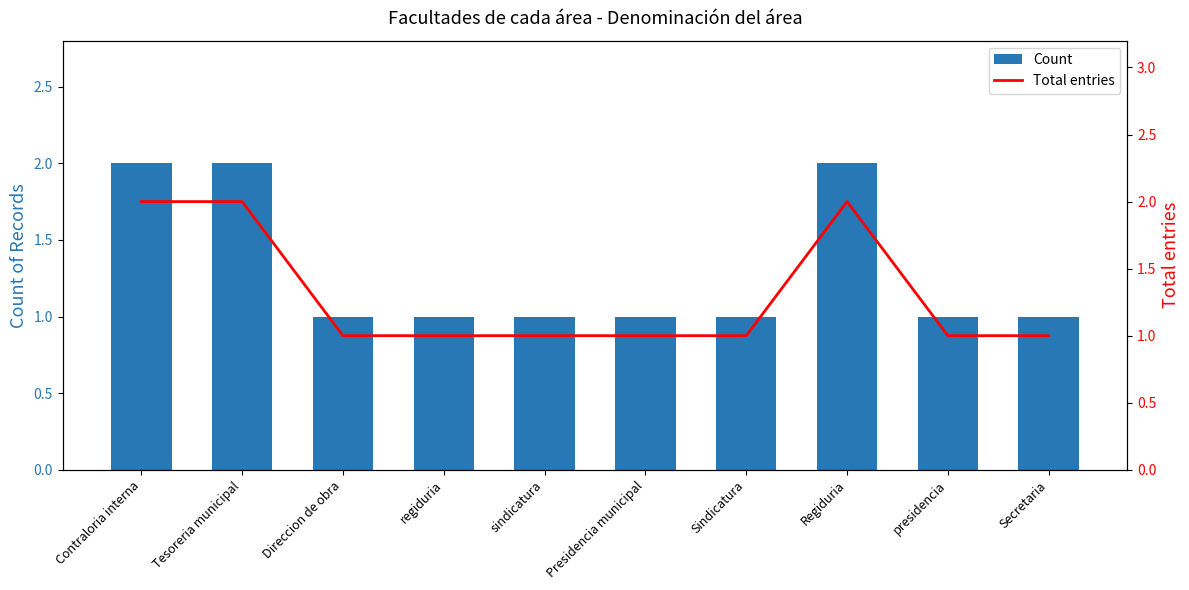

Read the Count value at regiduria.

1